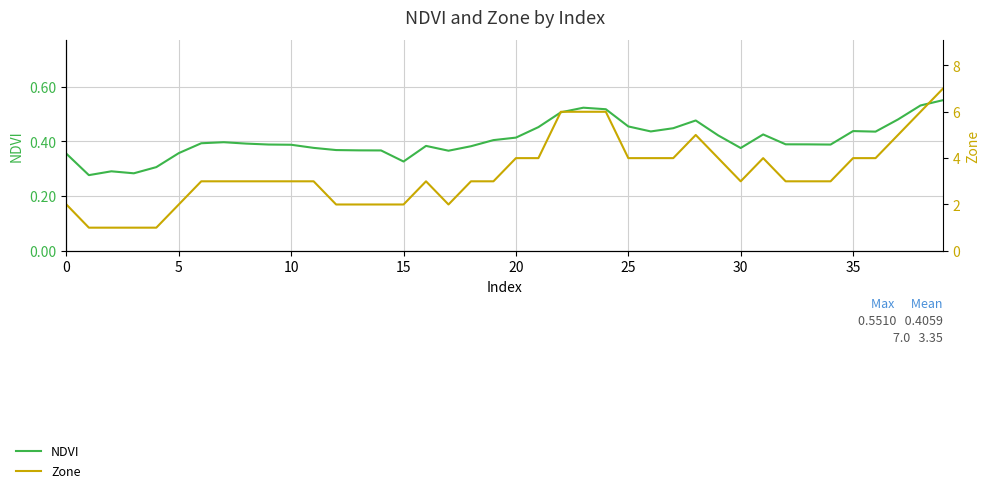

How many NDVI values are between 0 and 1?

40